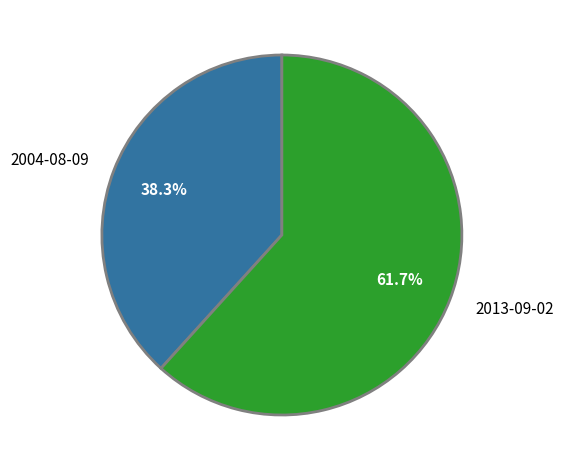

Do 2013-09-02 and 2004-08-09 together represent more than half of the pie?

Yes